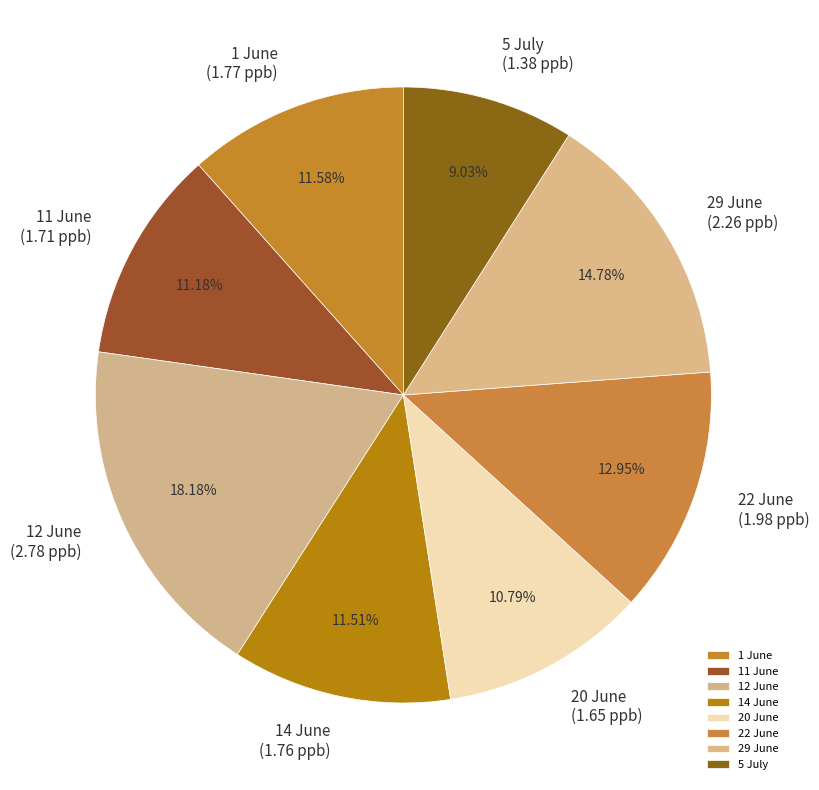

Is 29 June the majority of the pie?

No